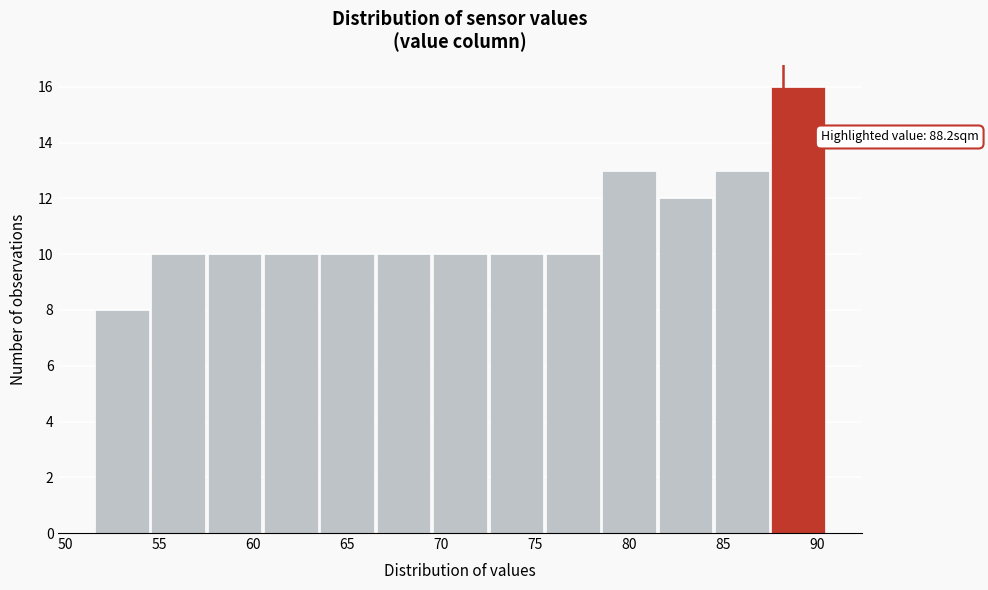

Over which range of the x-axis is the bar tallest?

87.5 to 90.5